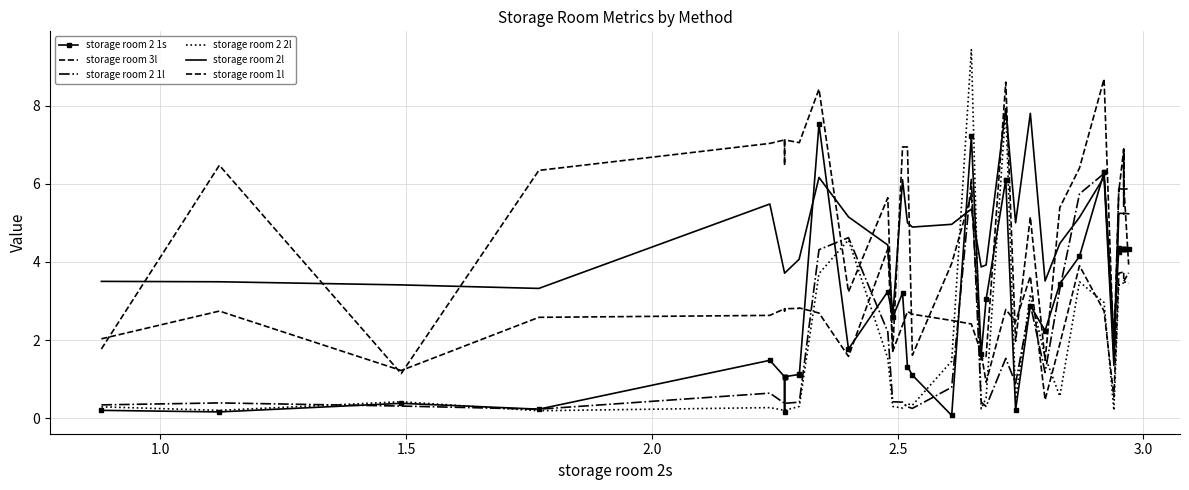

What is the minimum value shown in the chart?

0.1